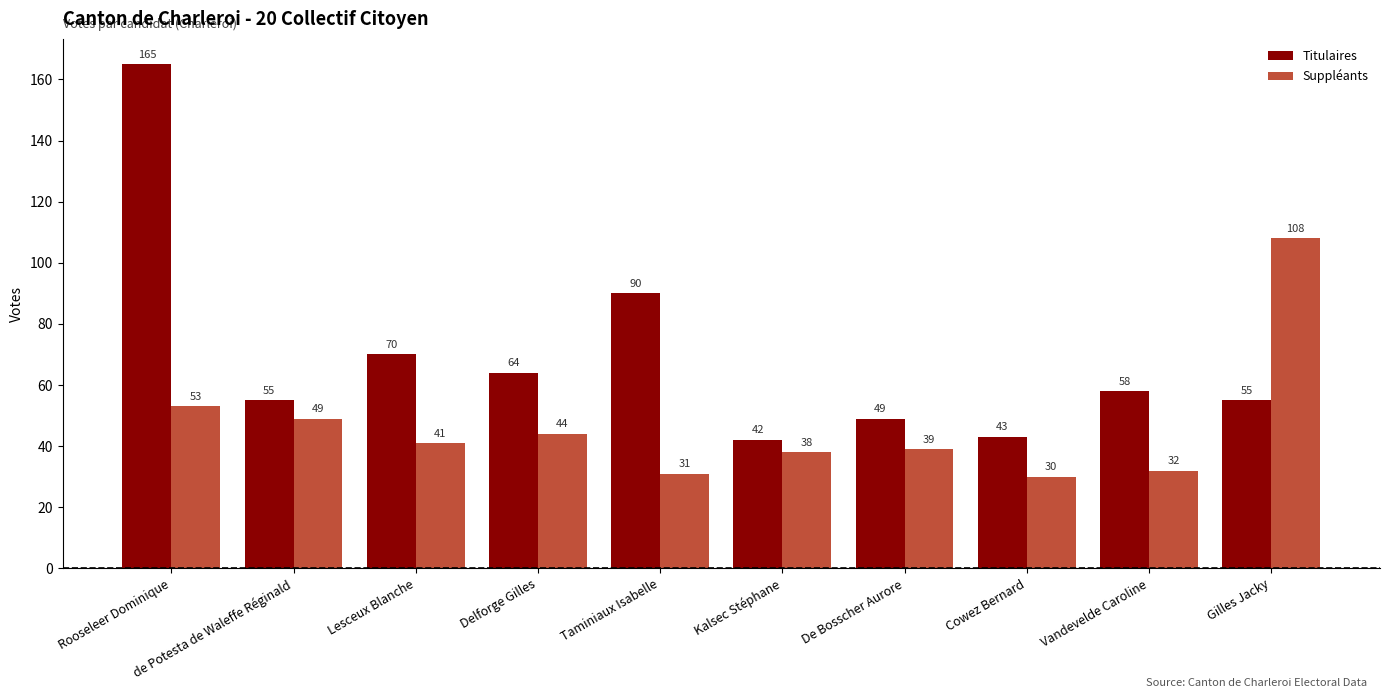

Count the number of categories in the chart.

10